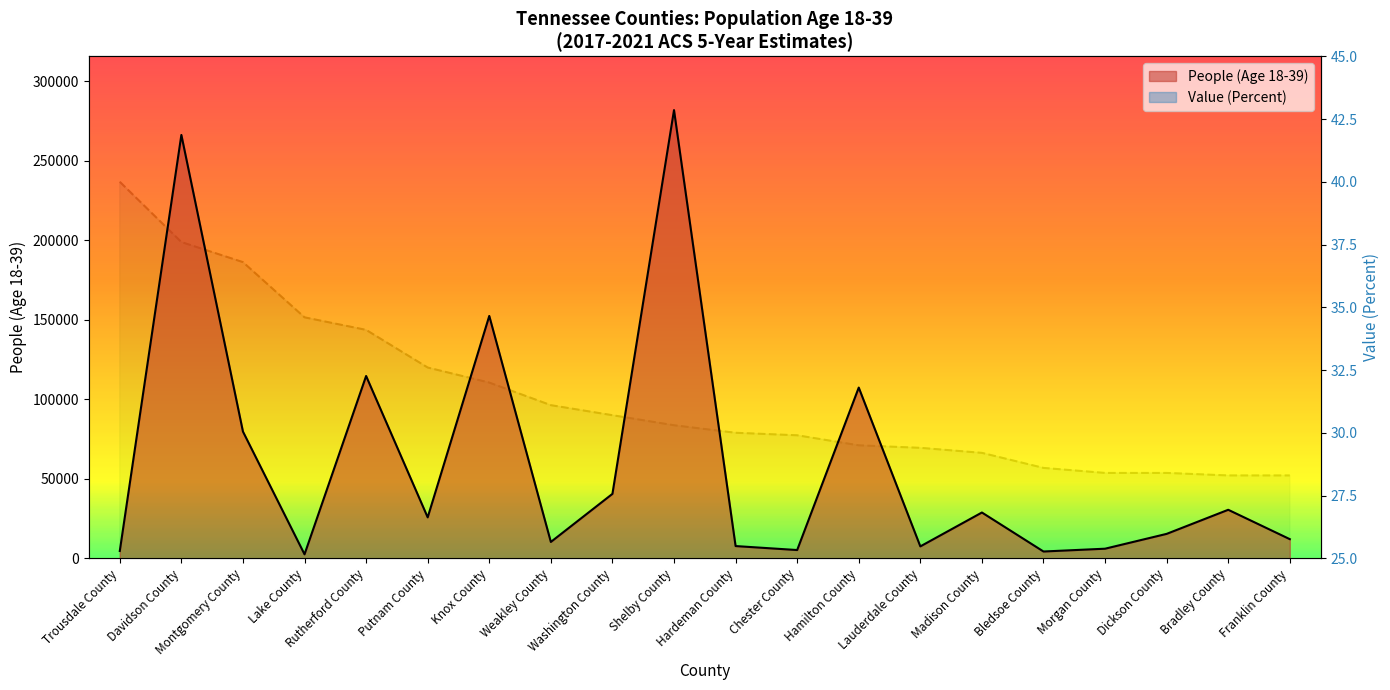

True or false: People (Age 18-39) and Value (Percent) cross at least once.

False